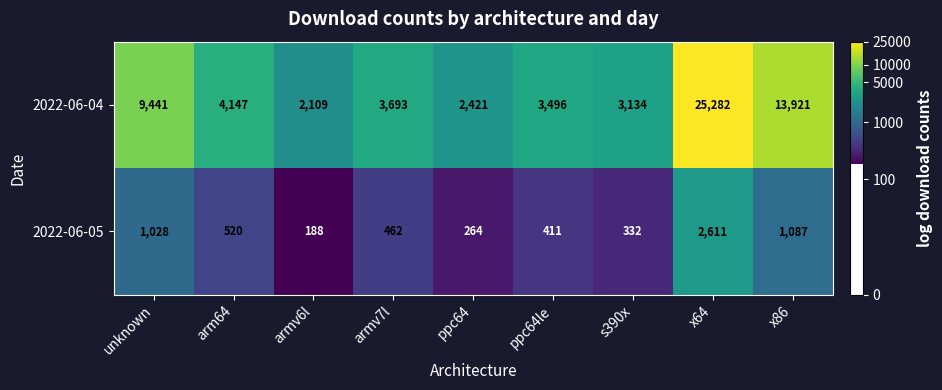

List the labels in order of 2022-06-04 value, smallest first.

armv6l, ppc64, s390x, ppc64le, armv7l, arm64, unknown, x86, x64